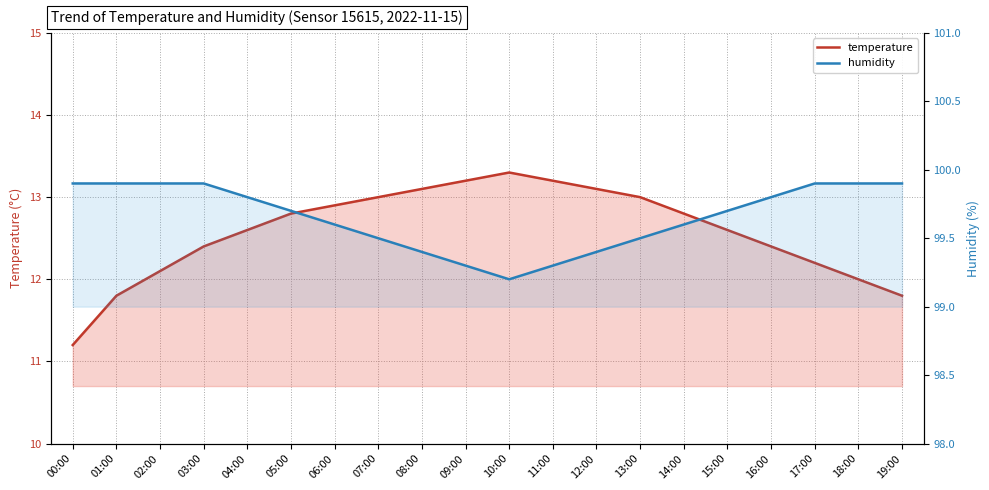

The temperature series shows 20.5 at 09:00. True or false?

False